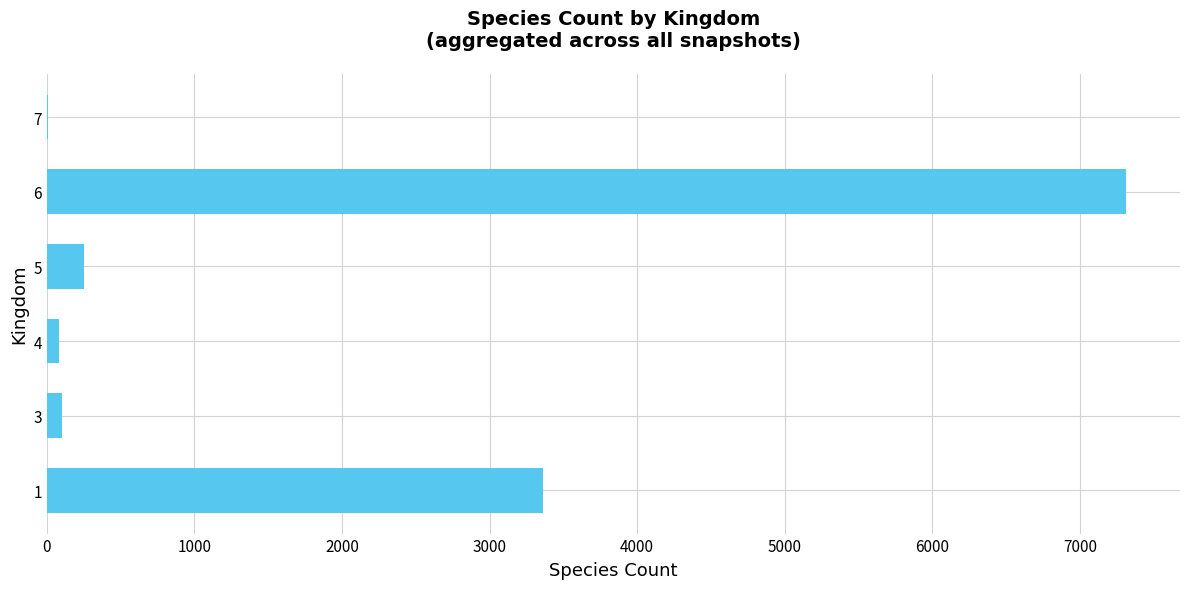

Is it true that the value at 5 is 252?

True